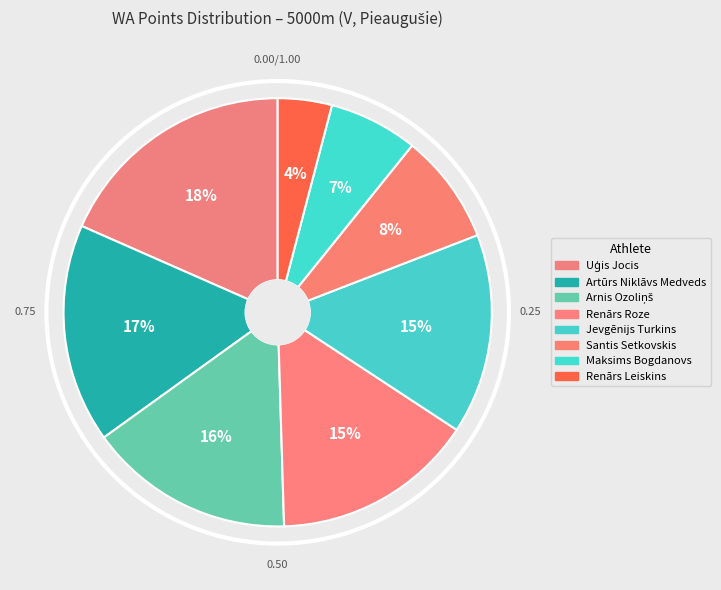

What is the total percentage of Santis Setkovskis and Arnis Ozoliņš?

23.9%